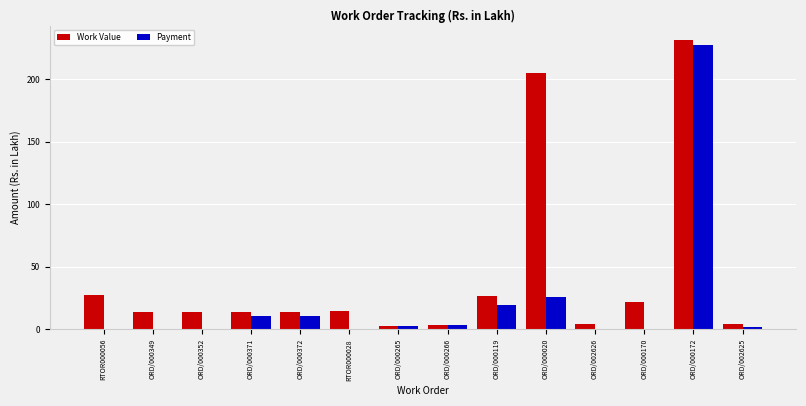

Is it true that Payment equals 3.0 at ORD/000266?

True